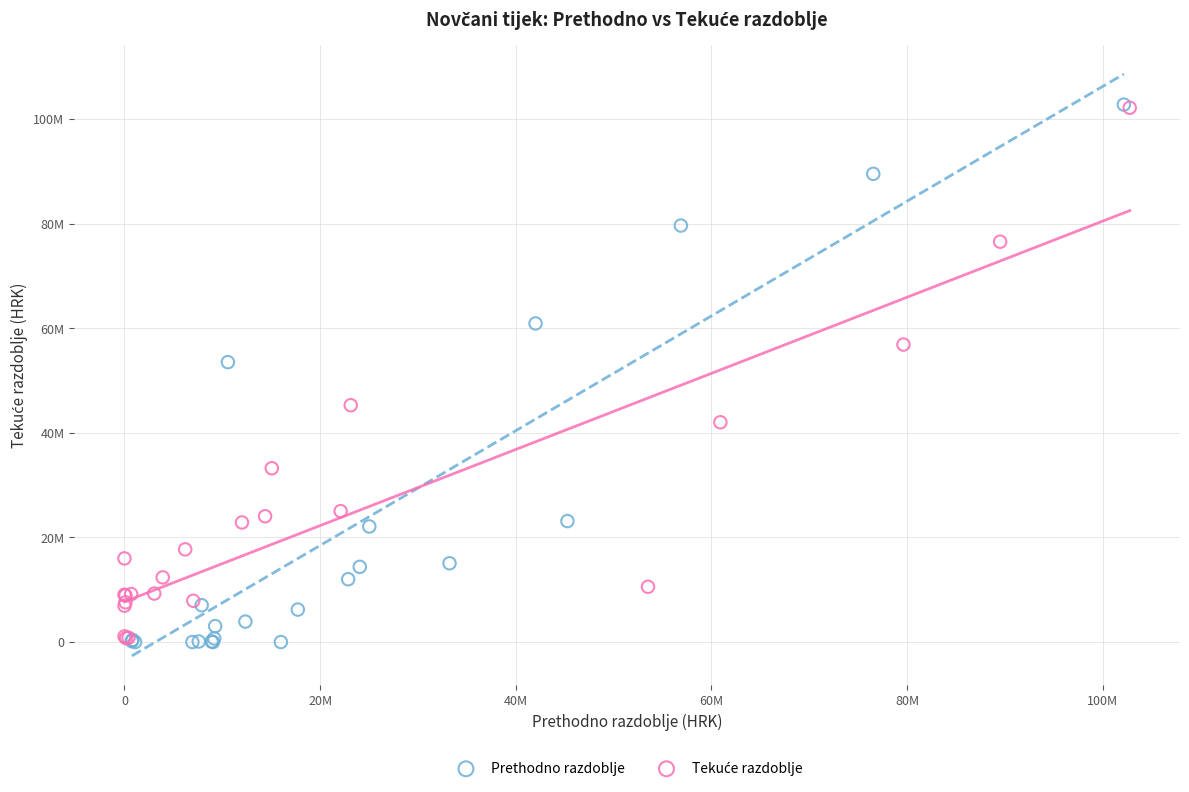

Which series has the widest spread of Y values?

Prethodno razdoblje